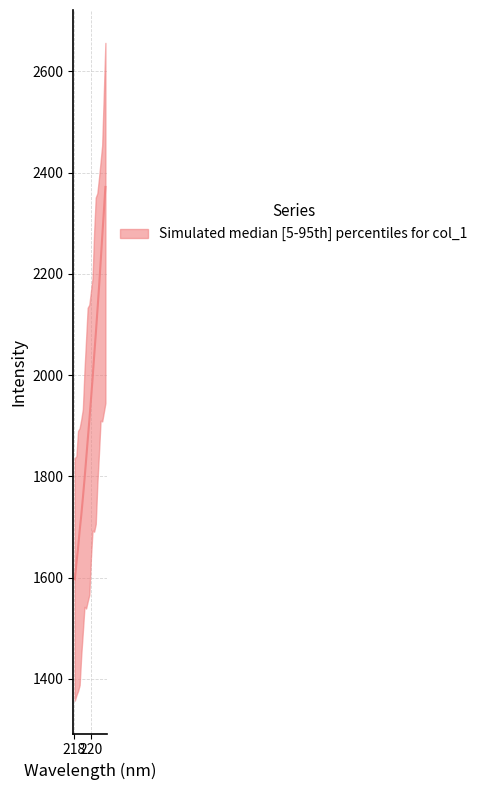

Reading left to right, what are all the values shown in this chart?

218.0596=1596.3	218.2508=1628.0	218.442=1657.5	218.6332=1692.0	218.8244=1722.5	219.0156=1756.8	219.2067=1793.1	219.3979=1831.9	219.589=1871.0	219.7801=1909.6	219.9712=1950.1	220.1623=1991.6	220.3533=2036.8	220.5444=2080.2	220.7354=2125.3	220.9264=2171.2	221.1174=2220.9	221.3083=2271.9	221.4993=2320.9	221.6902=2371.6